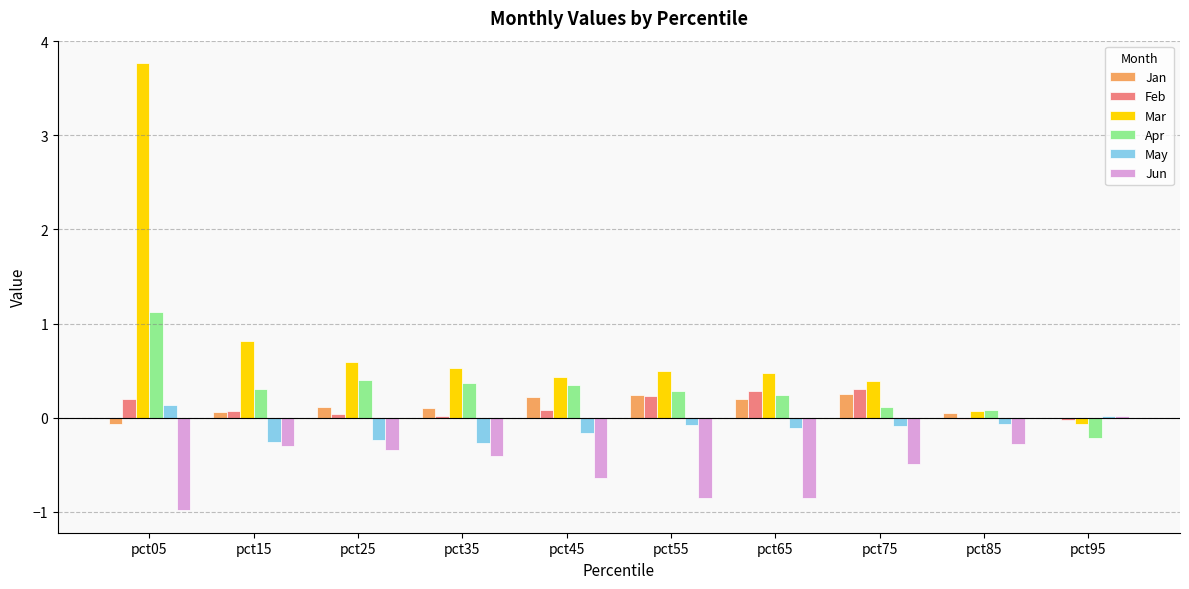

At which category is the sum across all series the highest?

pct05